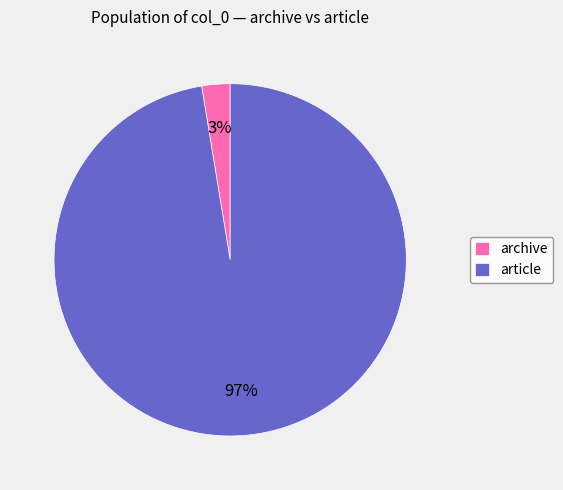

Rank the categories by value from lowest to highest.

archive, article